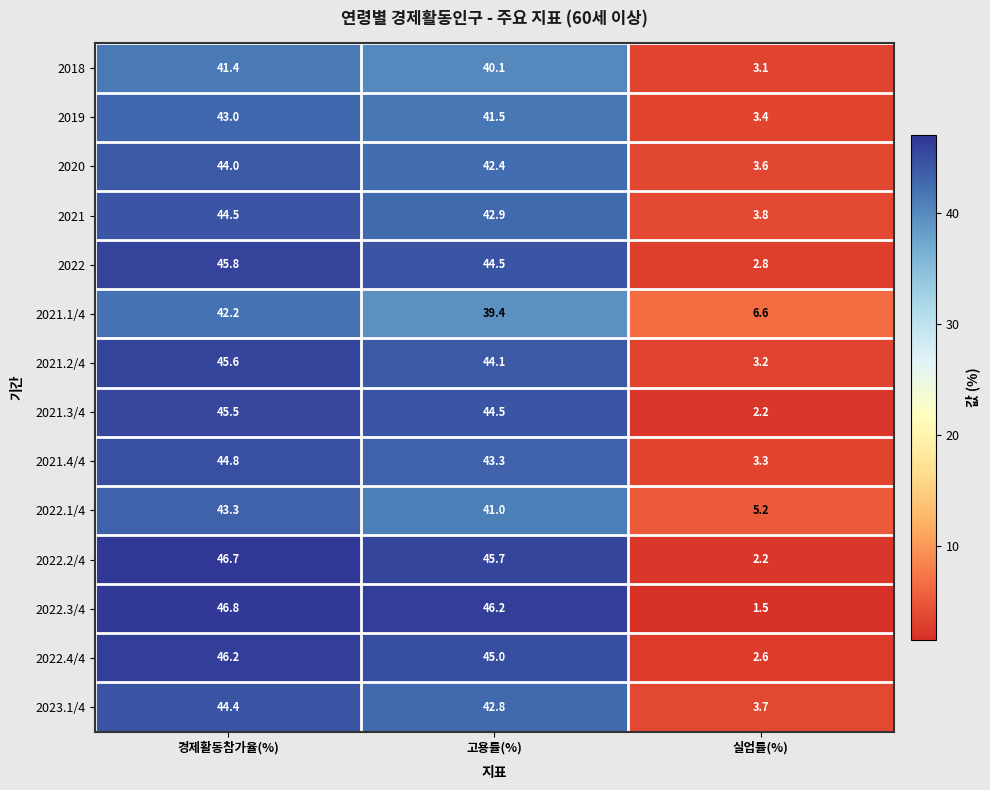

How many distinct data groups are displayed?

14